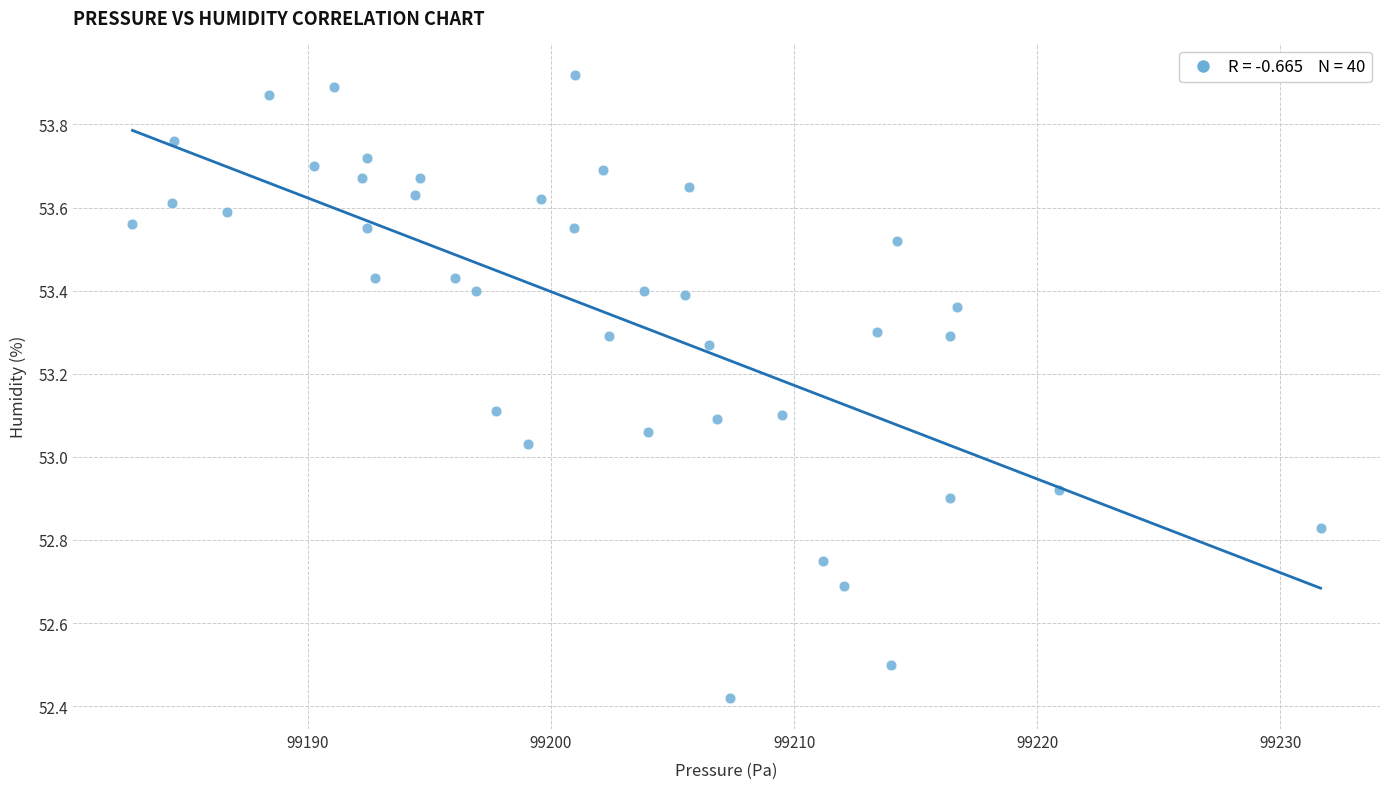

What is the range of X values (max minus min)?

48.9